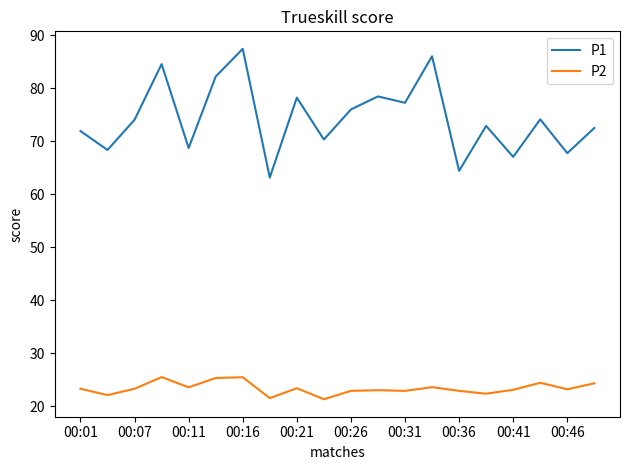

List the series in order of their peak value, highest first.

P1, P2